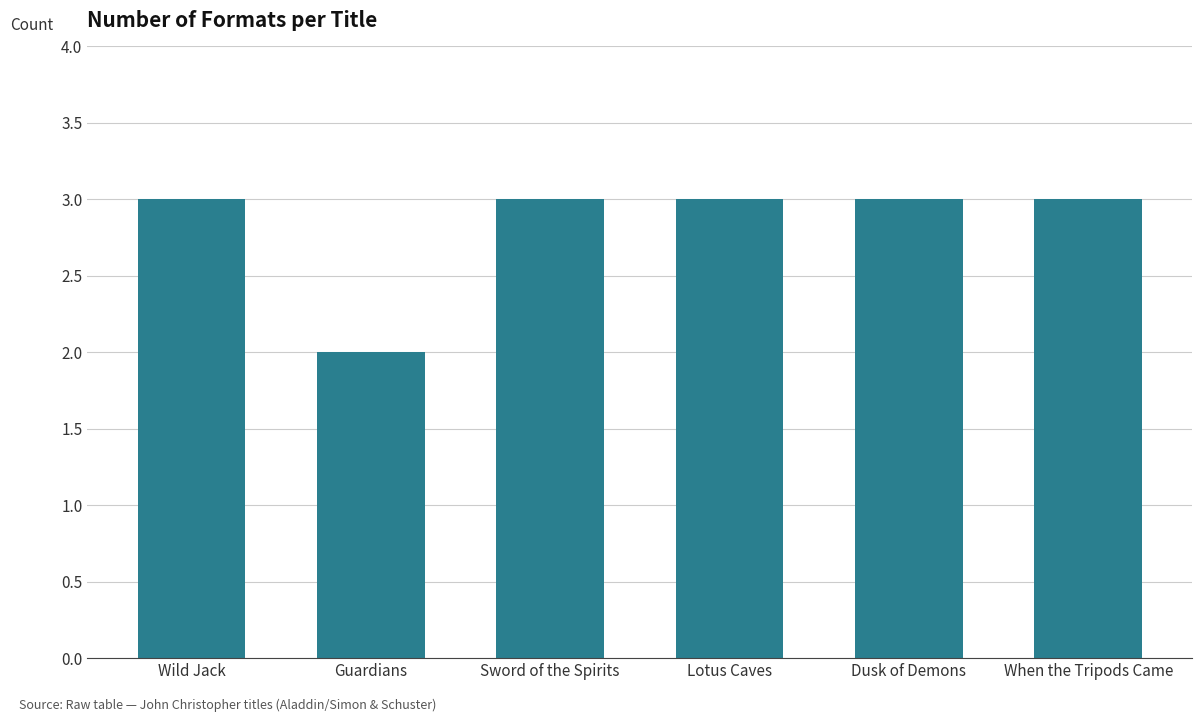

How many bars are there in total?

6